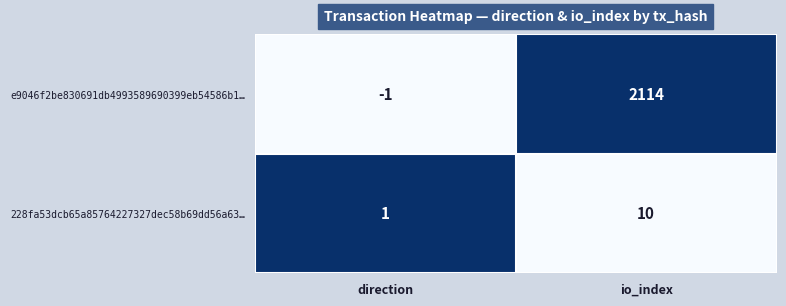

Reading left to right, list all the values displayed in this chart.

e9046f2be830691db4993589690399eb54586b1…: direction=-1	io_index=2114
228fa53dcb65a85764227327dec58b69dd56a63…: direction=1	io_index=10